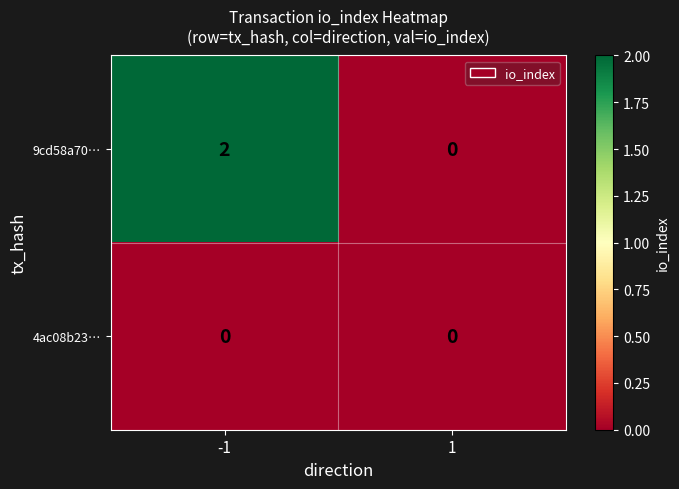

Rank the series by their average value, from highest to lowest.

9cd58a70…, 4ac08b23…